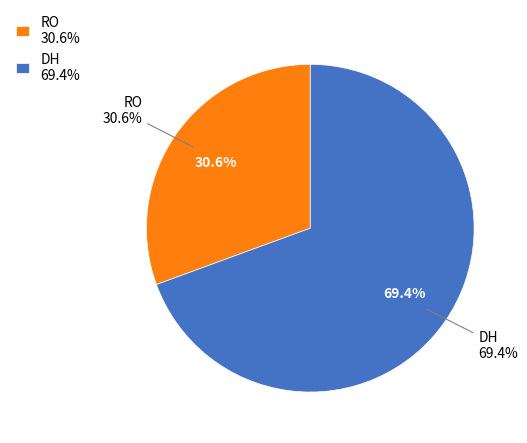

To the nearest percent, what is the average slice percentage?

50%